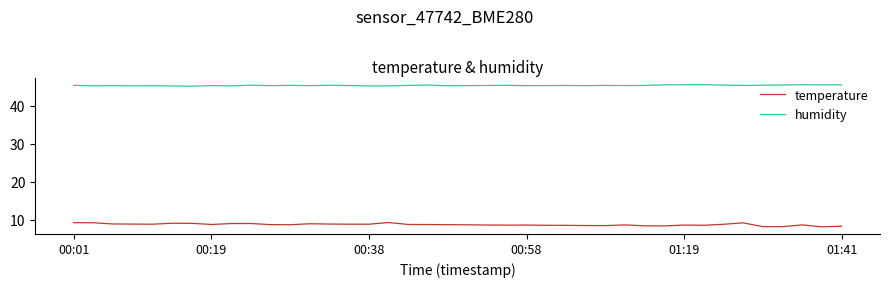

In humidity, how many points are higher than both neighbors (excluding endpoints)?

12